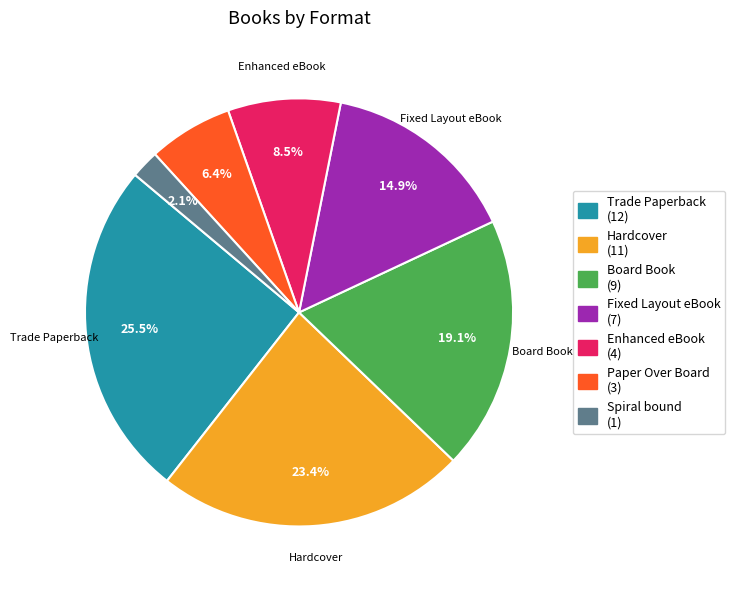

How many slices are in this pie chart?

7